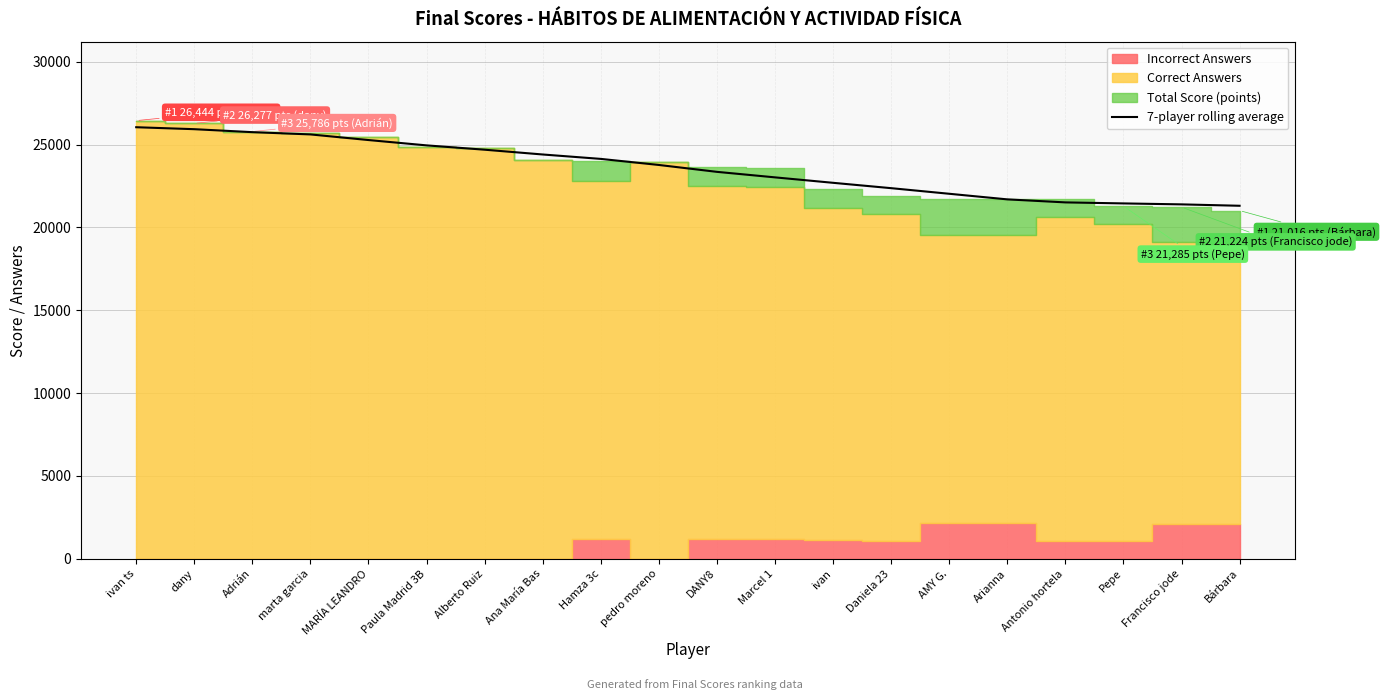

What is the label of the 19th point from the right?

dany